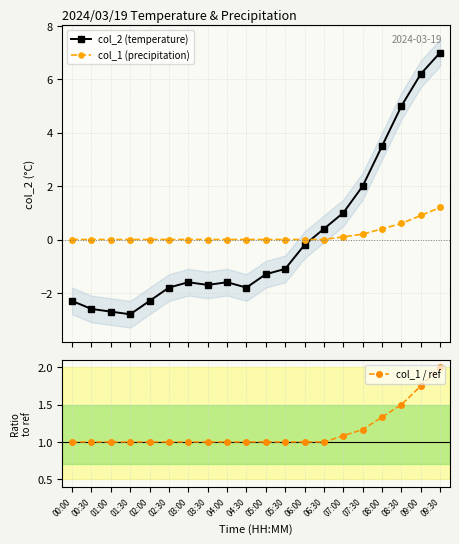

True or false: col_1 / ref has more than 0 points higher than both neighbors.

False